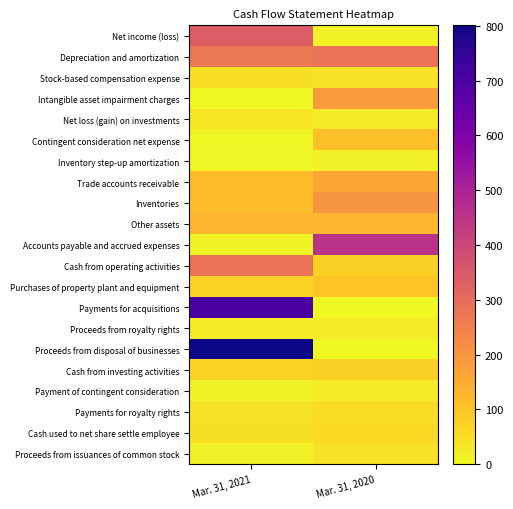

What is the spread (max minus min) of values at Mar. 31, 2020?

456